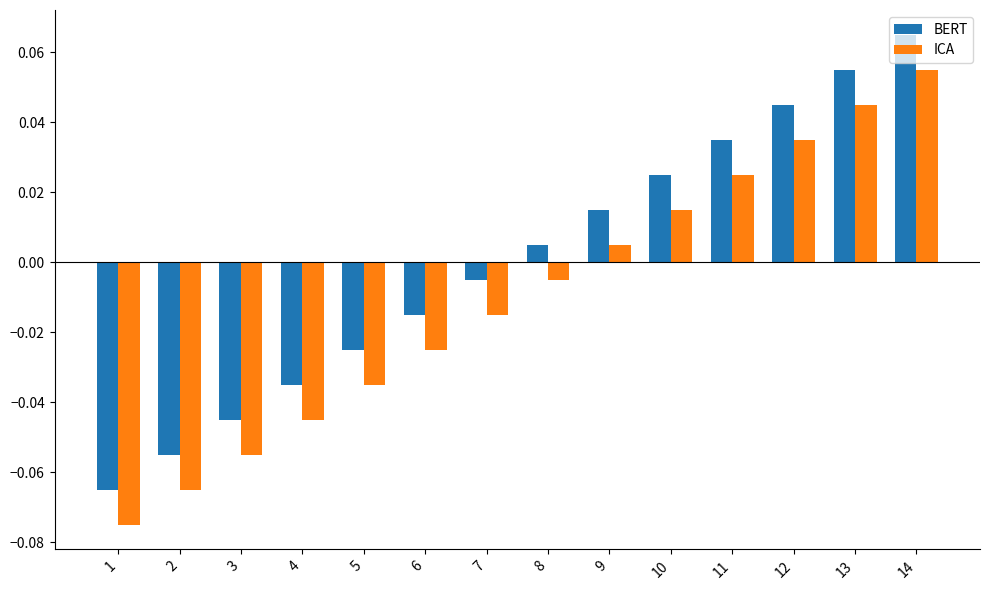

How many positive values does the BERT series have?

7